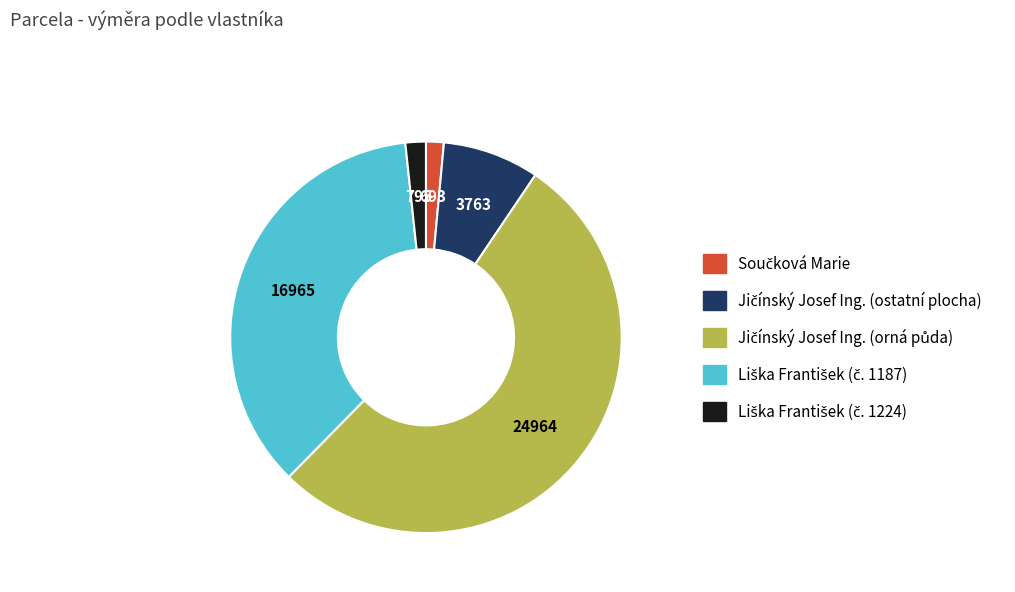

Is there any slice that represents more than half of the pie?

Yes